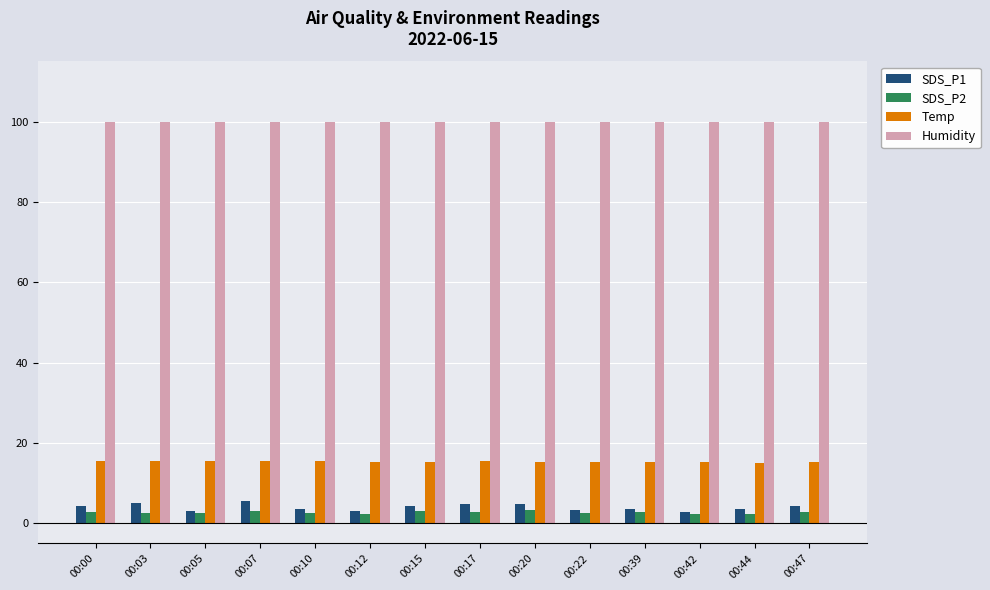

What is the value of the SDS_P2 bar at the 1st from the left?

2.7